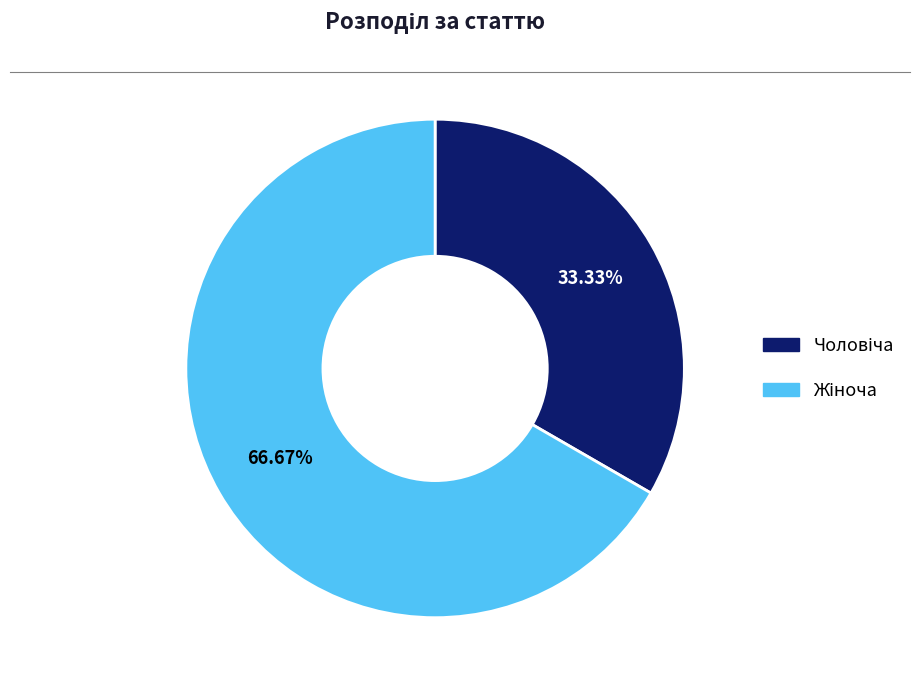

Is there a majority slice in this chart?

Yes